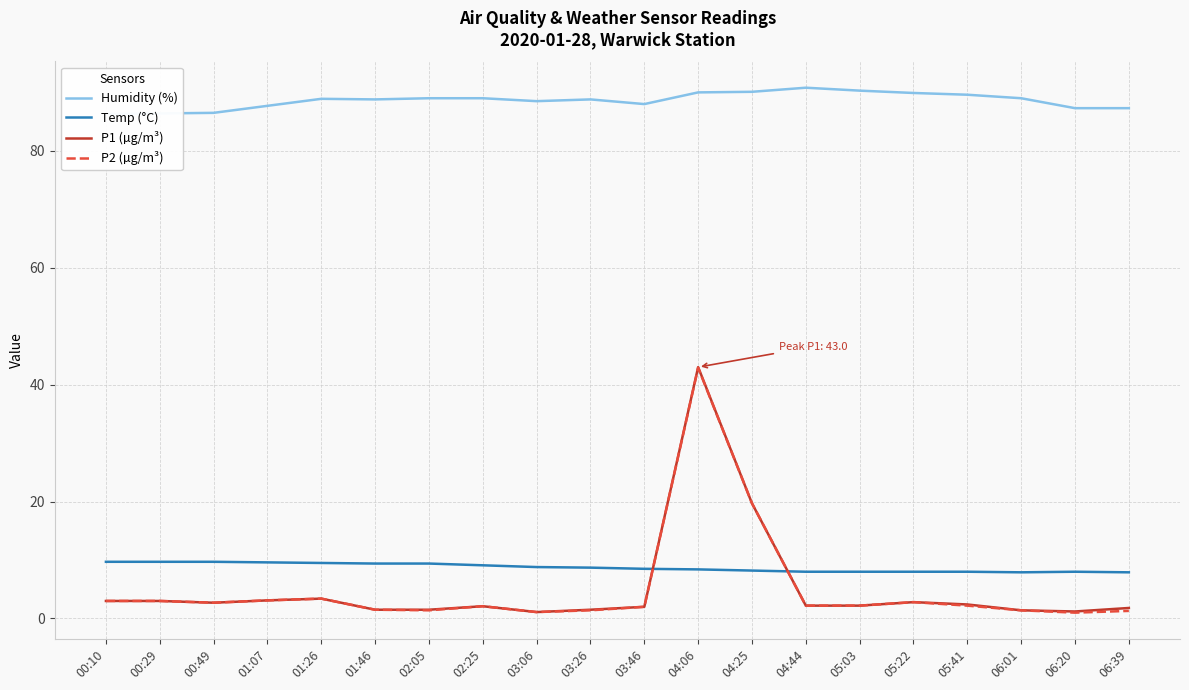

At which label is Temp (°C) closest to 8?

04:44